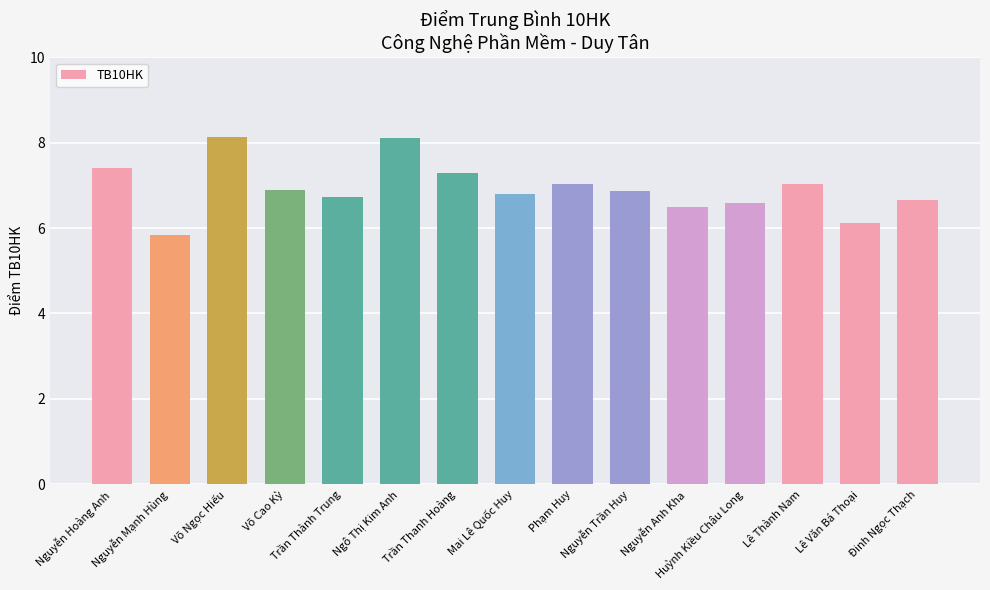

What is the average value?

6.9